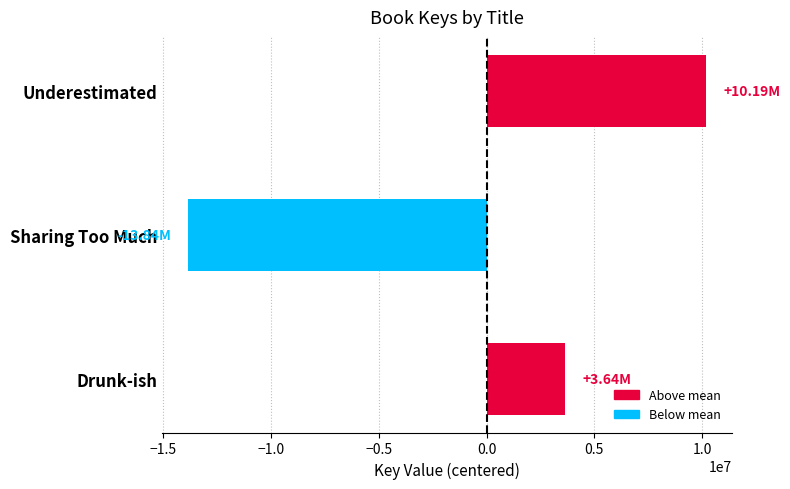

Which label corresponds to the largest value in the chart?

Underestimated